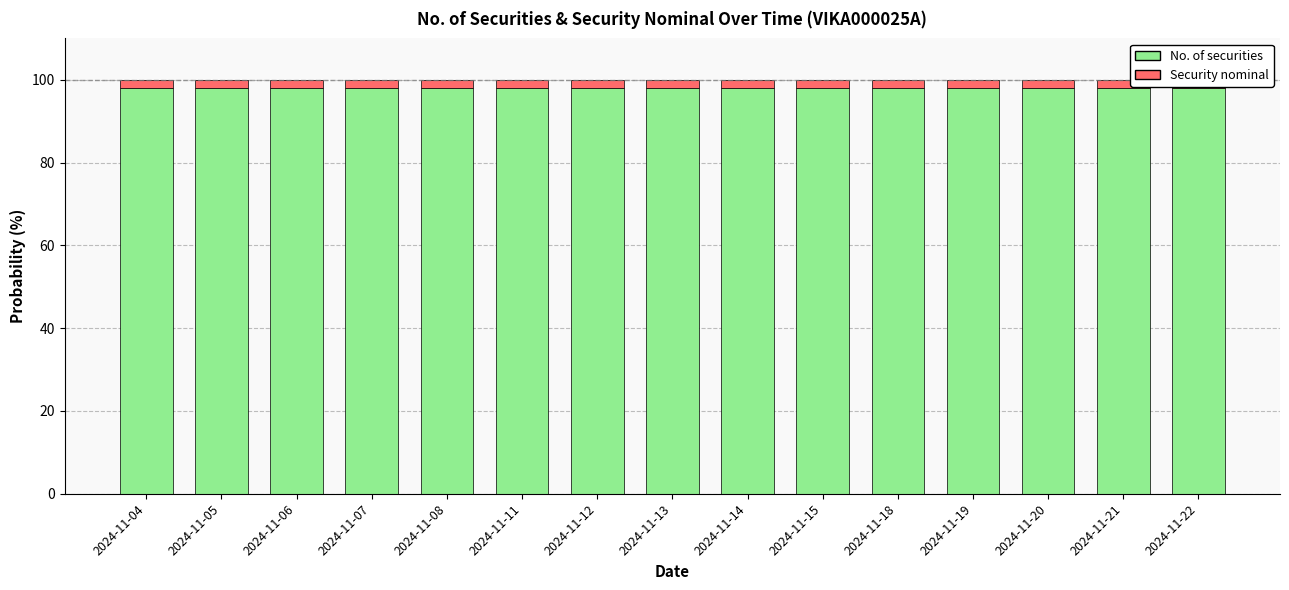

Reading right to left, extract all data points from this chart.

No. of securities: 98.0	98.0	98.0	98.0	98.0	98.0	98.0	98.0	98.0	98.0	98.0	98.0	98.0	98.0	98.0
Security nominal: 2.0	2.0	2.0	2.0	2.0	2.0	2.0	2.0	2.0	2.0	2.0	2.0	2.0	2.0	2.0